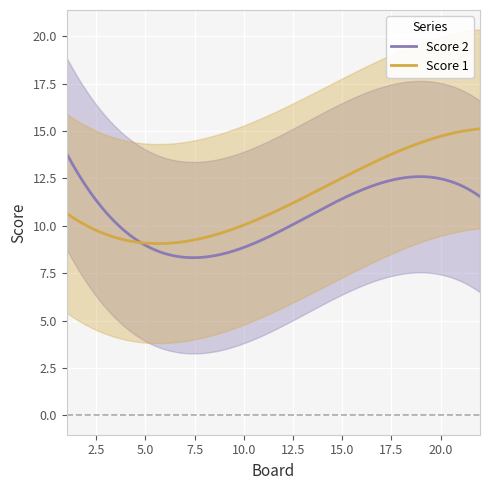

What is the minimum value for Score 1?

9.1